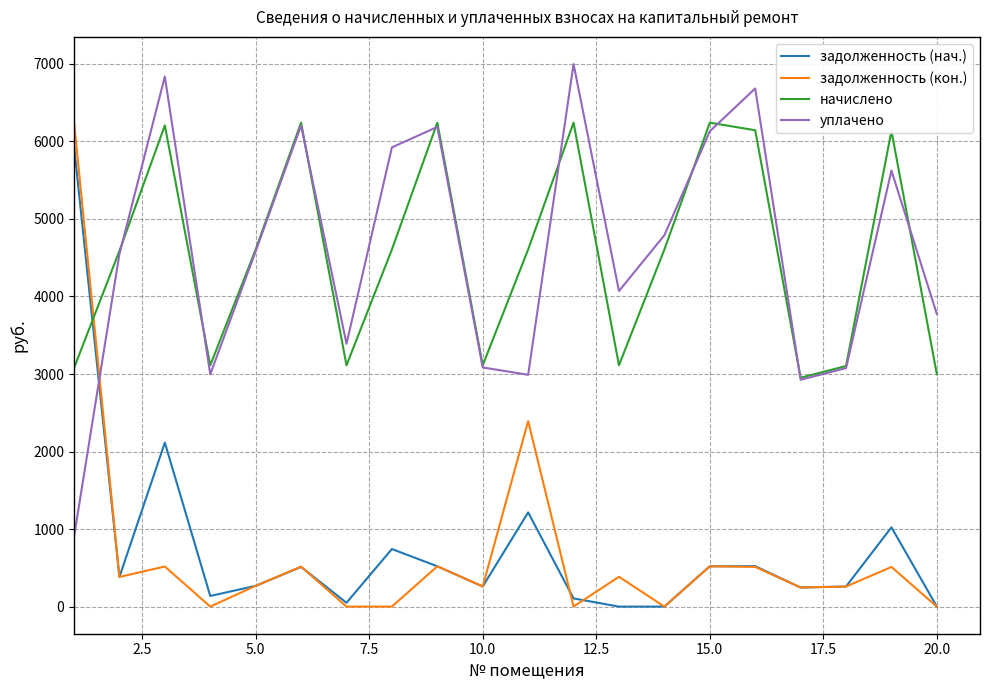

What is the difference between the maximum and minimum values in the задолженность (кон.) series?

6254.7